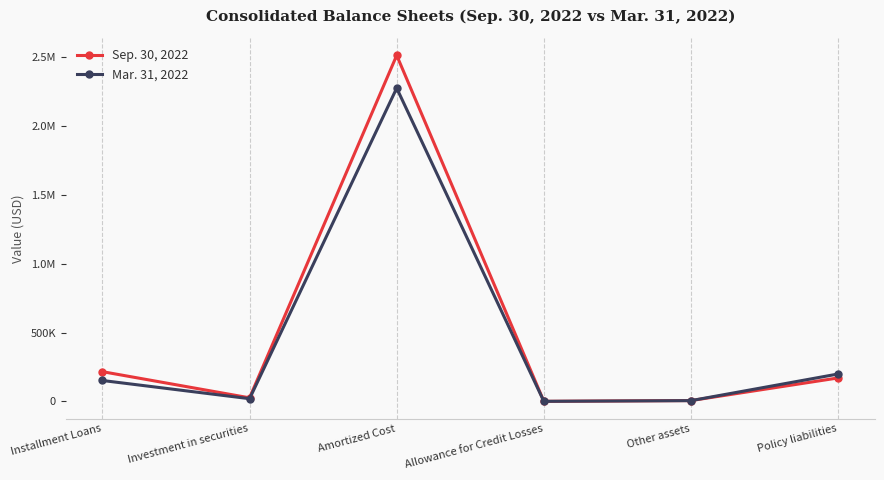

What are all the series names shown in the legend?

Sep. 30, 2022, Mar. 31, 2022